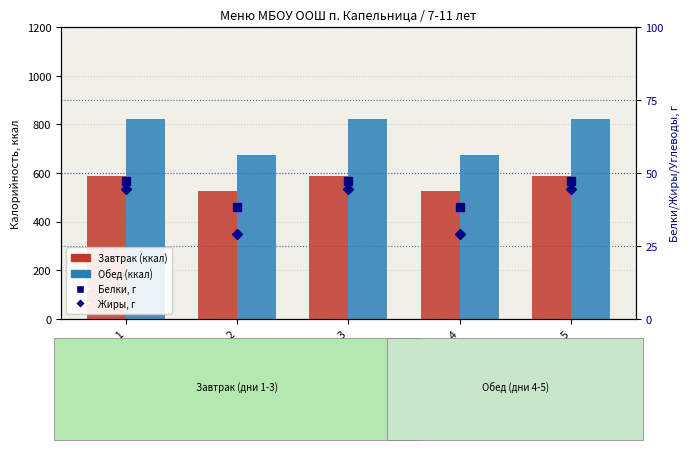

What is the difference between the maximum and minimum values in the Завтрак (ккал) series?

64.5